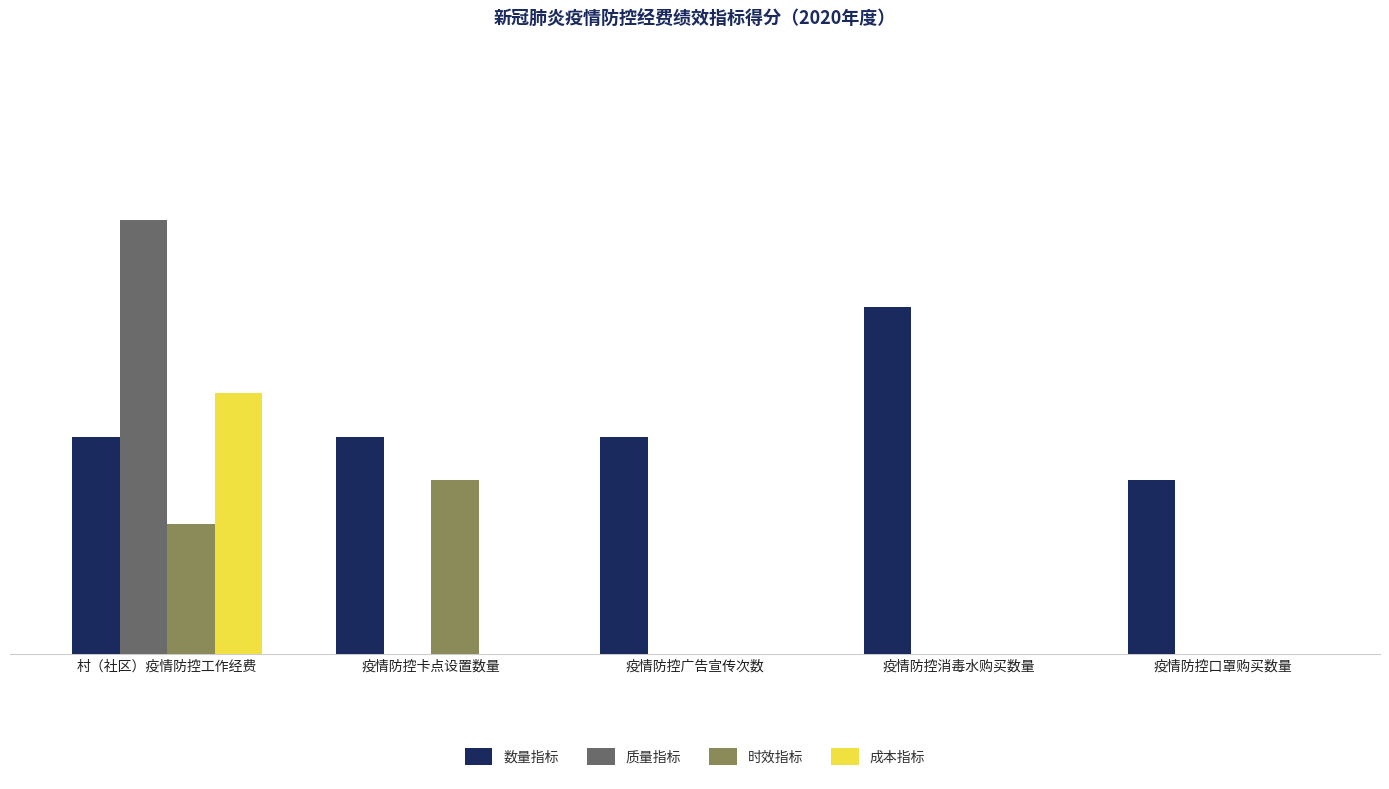

Between 村（社区）疫情防控工作经费 and 疫情防控口罩购买数量, which series saw the biggest shift?

质量指标